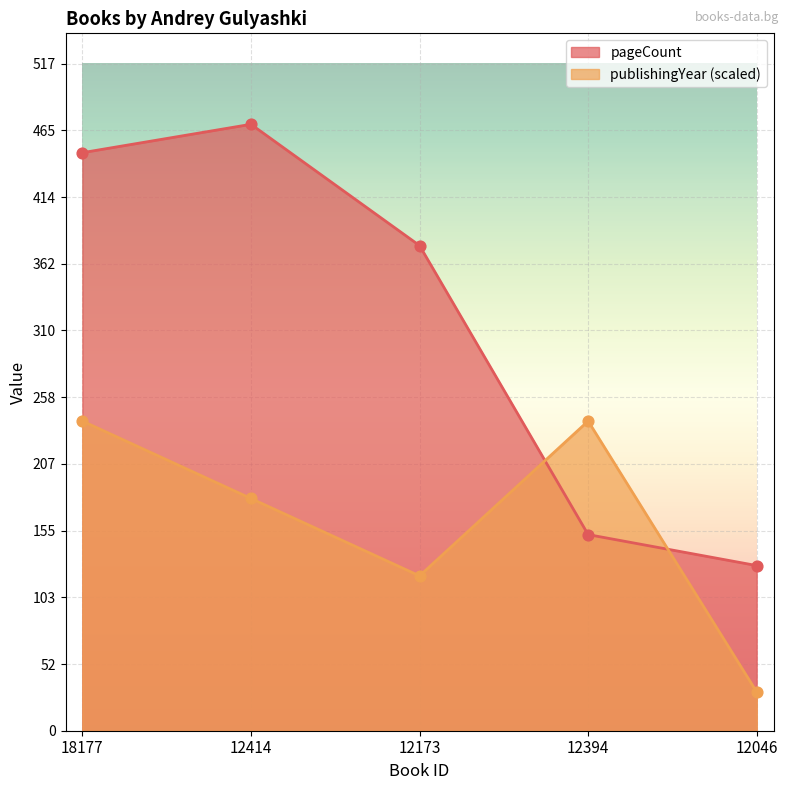

What are all the series names shown in the legend?

pageCount, publishingYear (scaled)